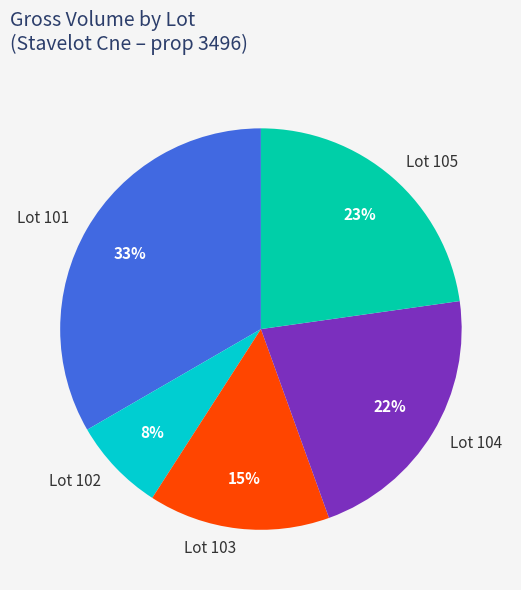

Between Lot 101 and Lot 103, which is larger?

Lot 101